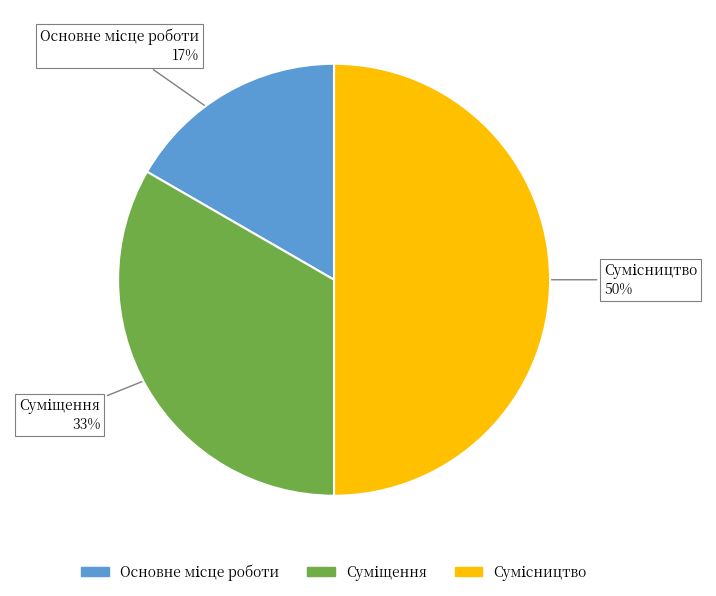

To the nearest percent, what is the difference between the largest and smallest slice percentages?

33%